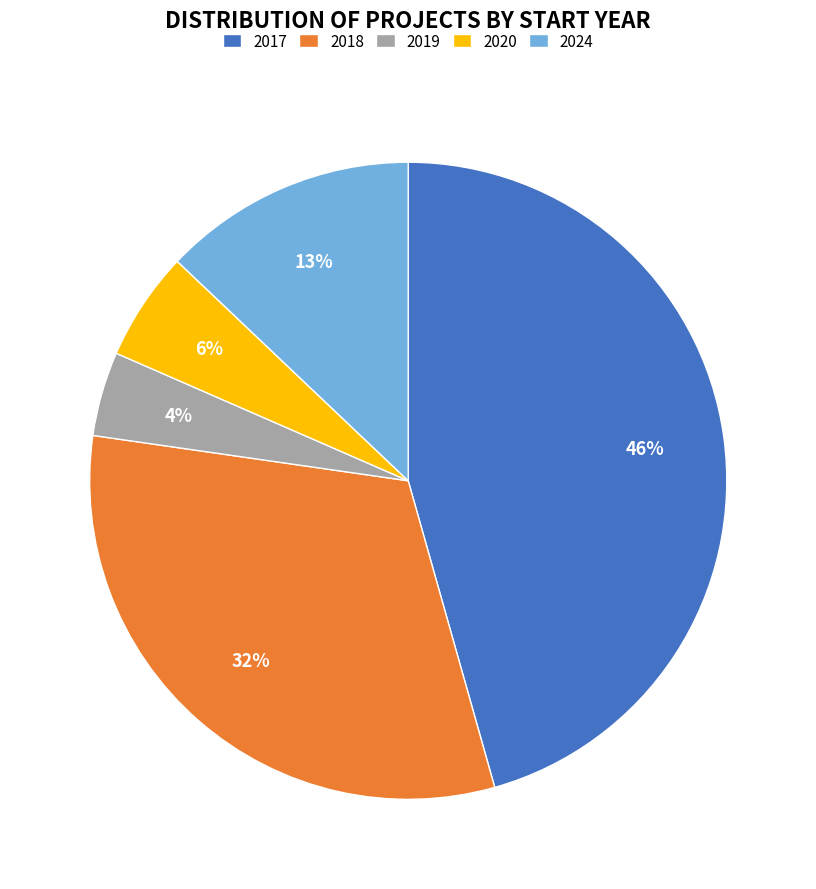

Rank the categories by value from highest to lowest.

2017, 2018, 2024, 2020, 2019